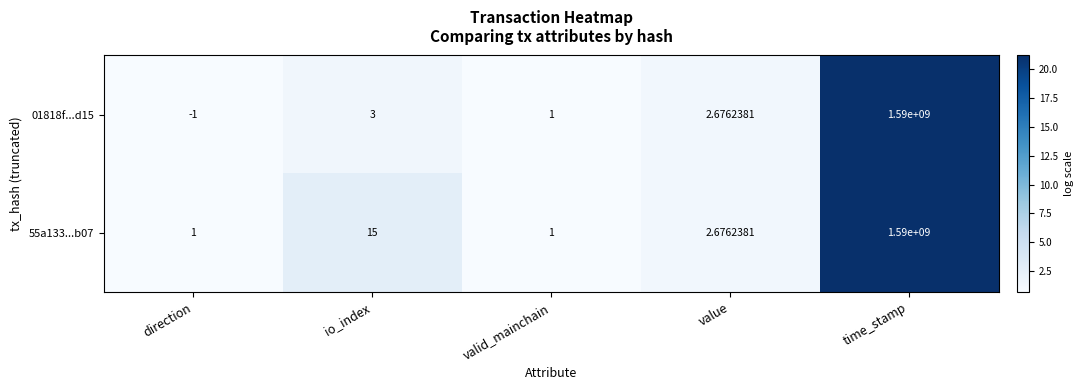

Which series has the largest total across all categories?

55a133...b07